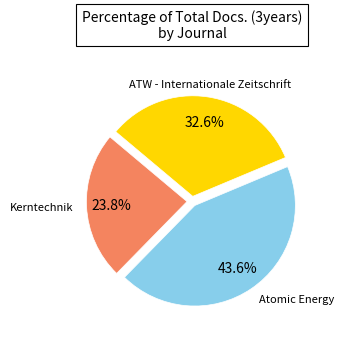

Is there a majority slice in this chart?

No